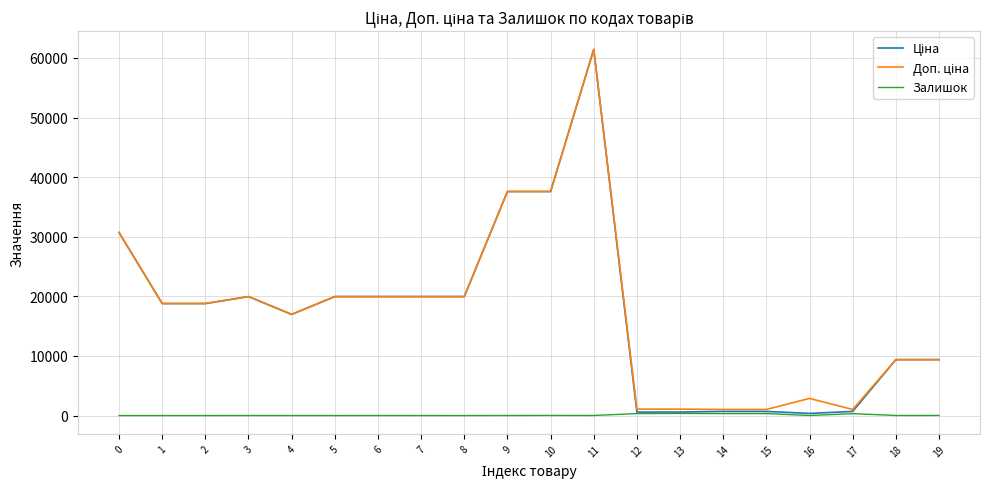

What is the maximum value shown in the chart?

61434.3